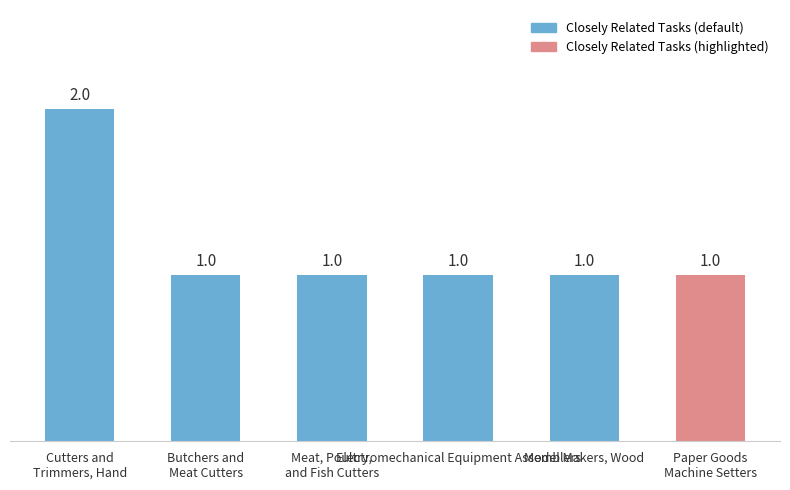

Reading left to right, transcribe all the data shown in this chart.

2	1	1	1	1	1